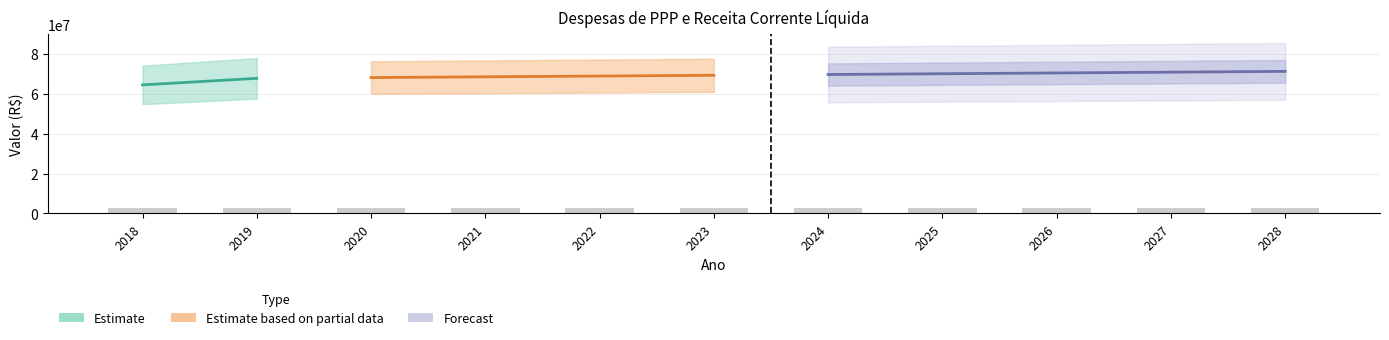

List the labels in order of value, largest first.

2028, 2027, 2026, 2025, 2024, 2023, 2022, 2021, 2020, 2019, 2018